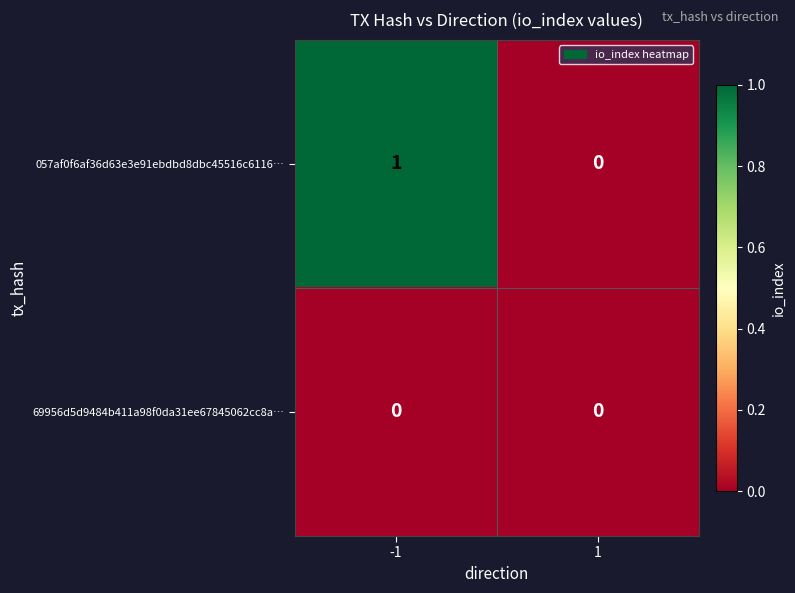

At which category is the sum across all series the highest?

-1